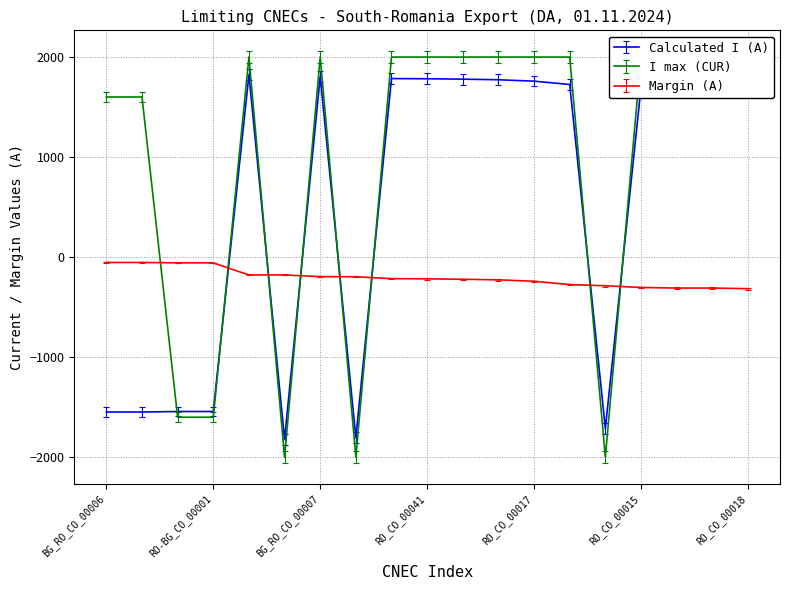

Which series has the largest total across all categories?

I max (CUR)